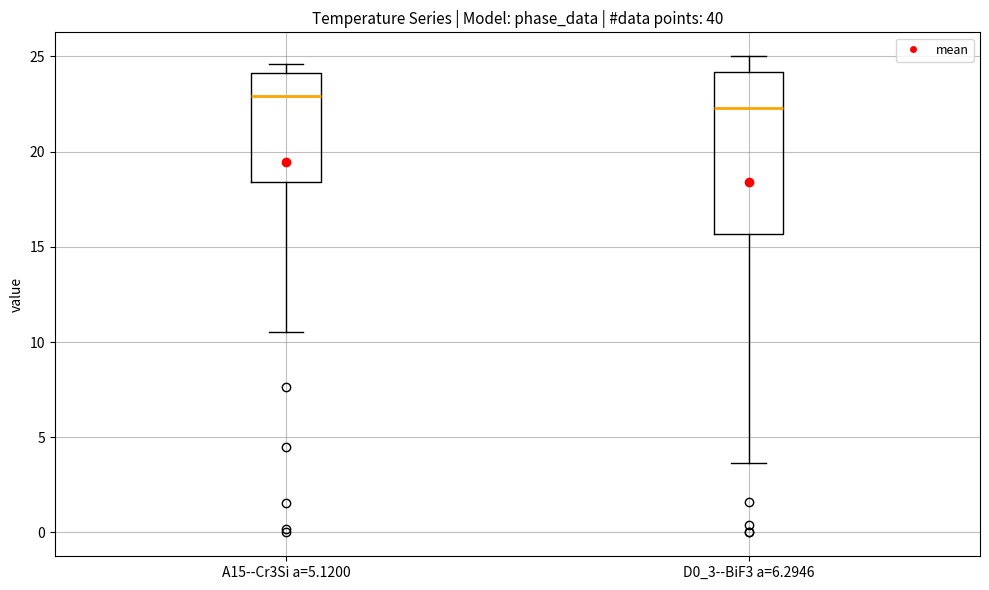

Reading left to right, transcribe this box plot: for each box, give where its median line is, the range the box spans, and where its two whiskers end, as read against the y-axis. The values are not printed on the chart, so give them approximately, as read against the axis.

A15--Cr3Si a=5.1200: median 23.0, box 18.5 to 24.0, whiskers 10.5 to 24.5
D0_3--BiF3 a=6.2946: median 22.5, box 15.5 to 24.0, whiskers 3.5 to 25.0